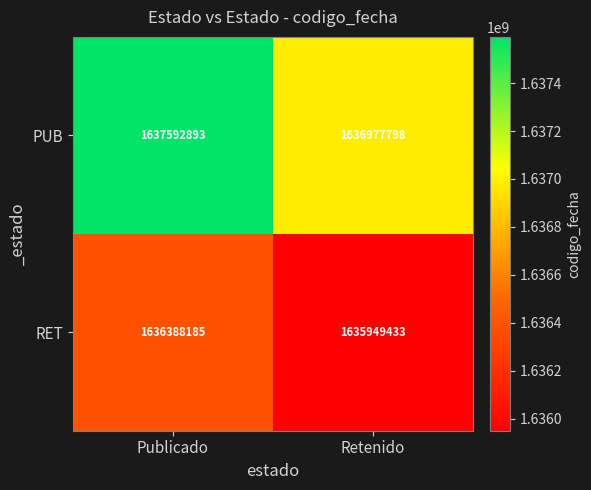

Reading right to left, what are all the values shown in this chart?

PUB: Retenido=1636977798	Publicado=1637592893
RET: Retenido=1635949433	Publicado=1636388185